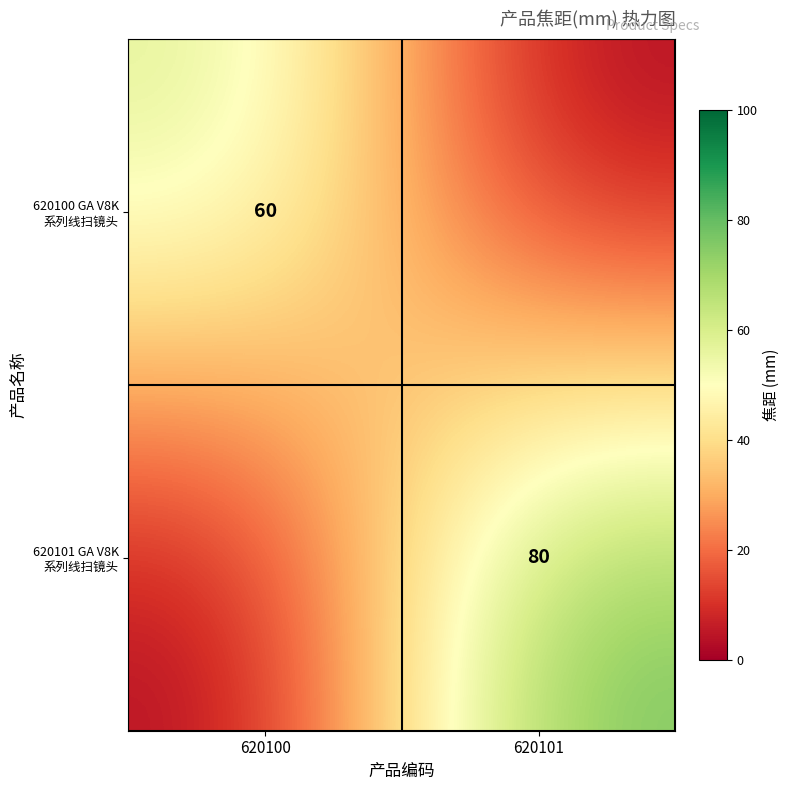

Rank the series at 620101 from lowest to highest value.

620100 GA V8K 系列线扫镜头, 620101 GA V8K 系列线扫镜头